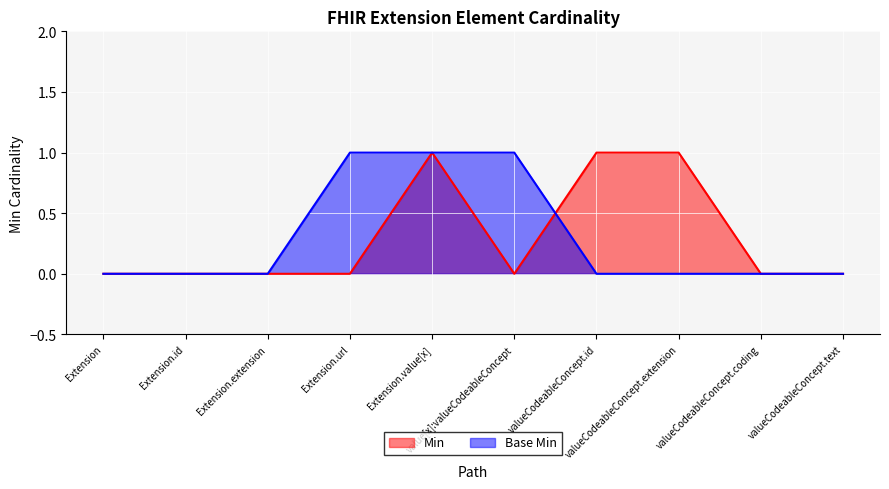

What is the highest value of the Base Min series?

1